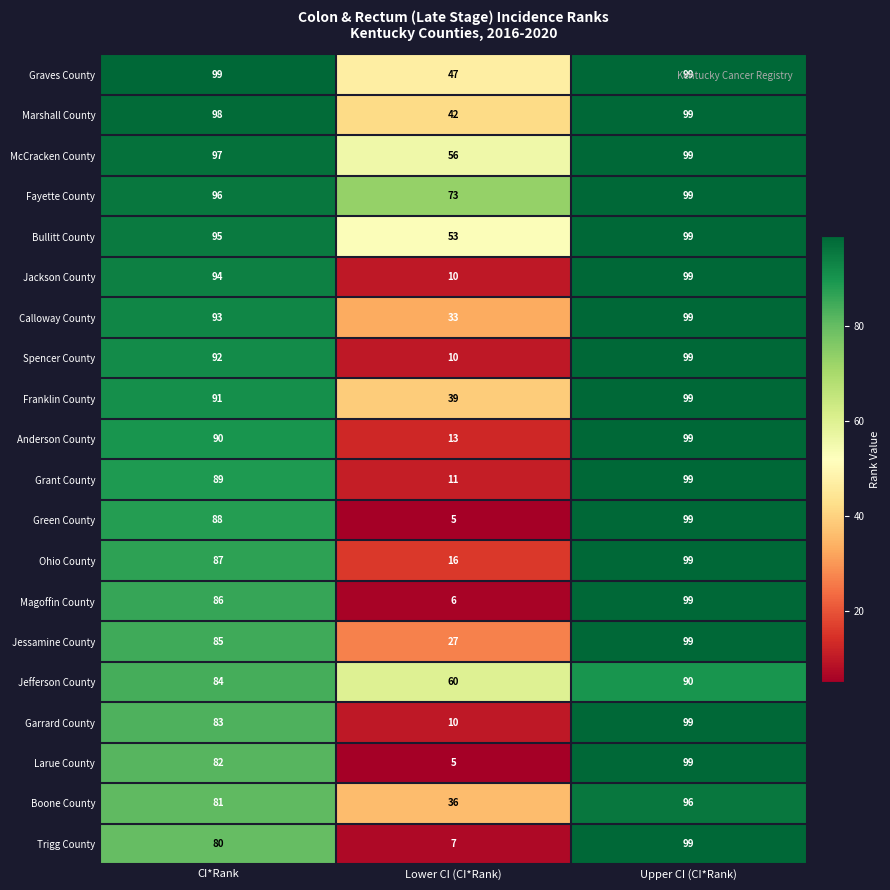

Where is Larue County nearest to the value 52?

CI*Rank